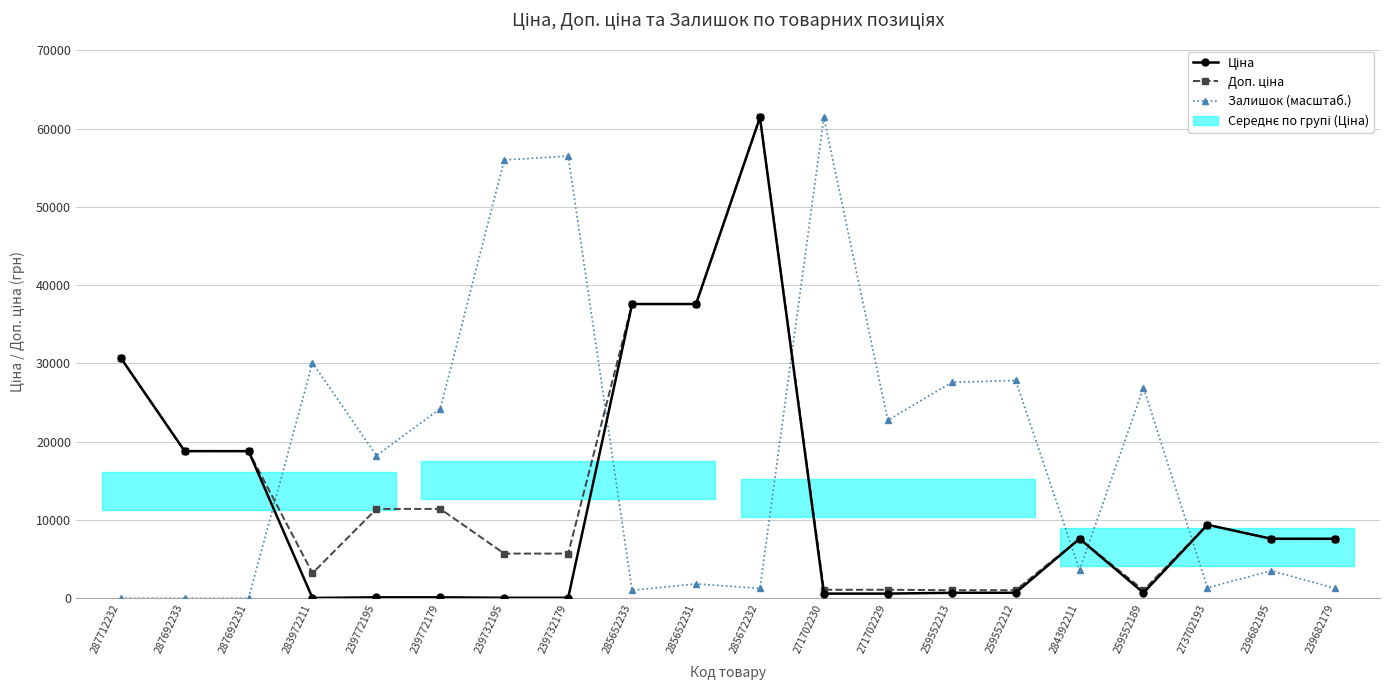

How many values in the Доп. ціна series are below 7596?

8